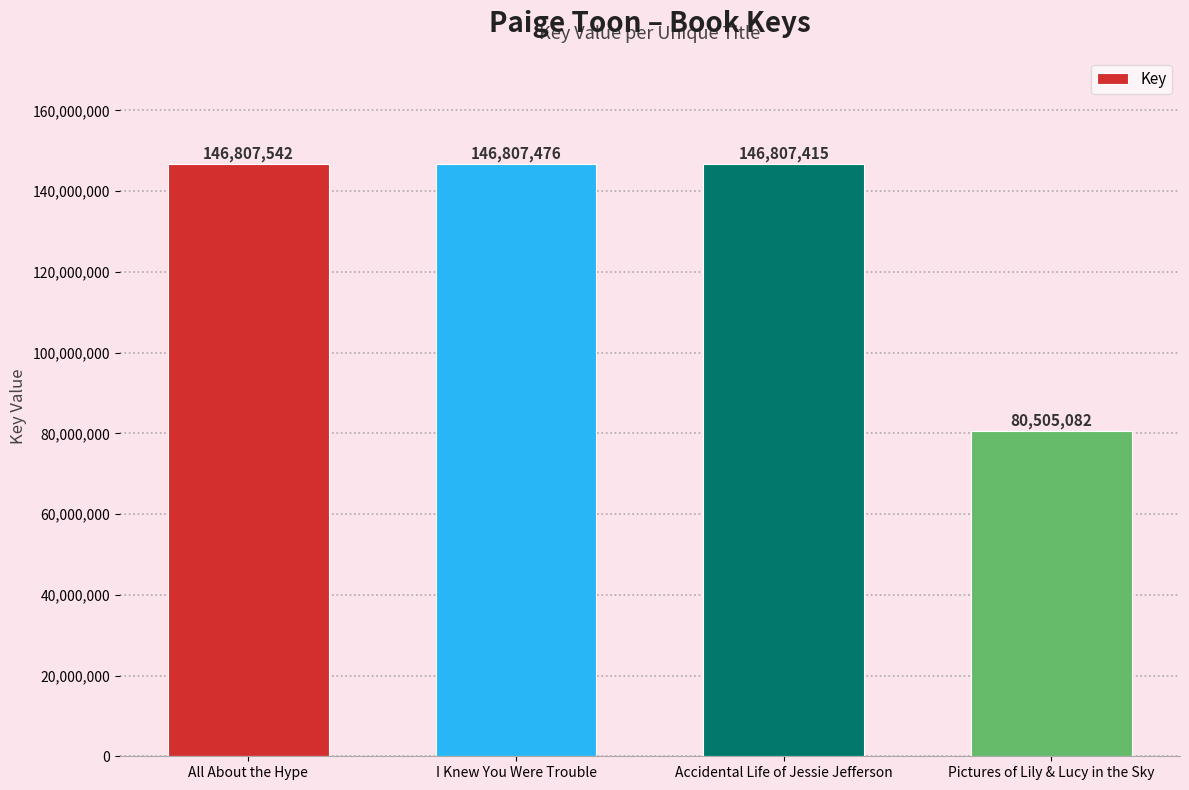

At which label does the data first exceed 146807476?

All About the Hype